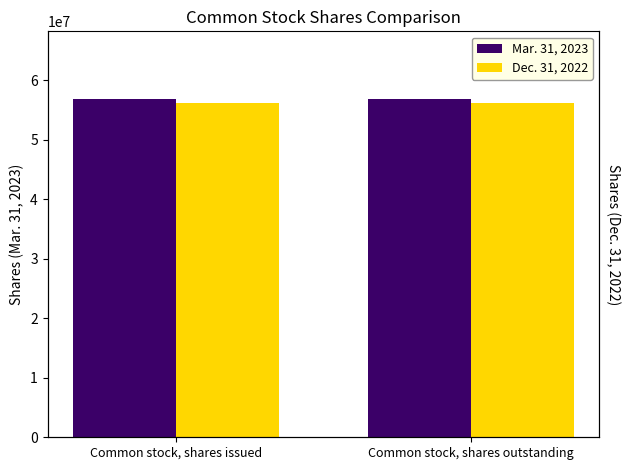

Which series changed the most between Common stock, shares issued and Common stock, shares outstanding?

Mar. 31, 2023